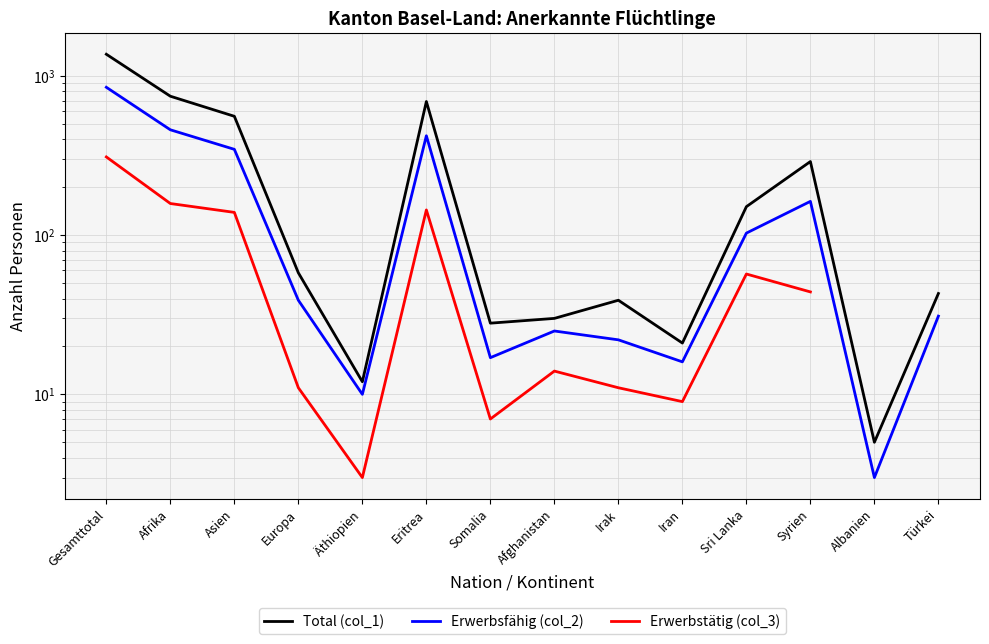

The Erwerbsfähig (col_2) series shows 31.2 at Irak. True or false?

False